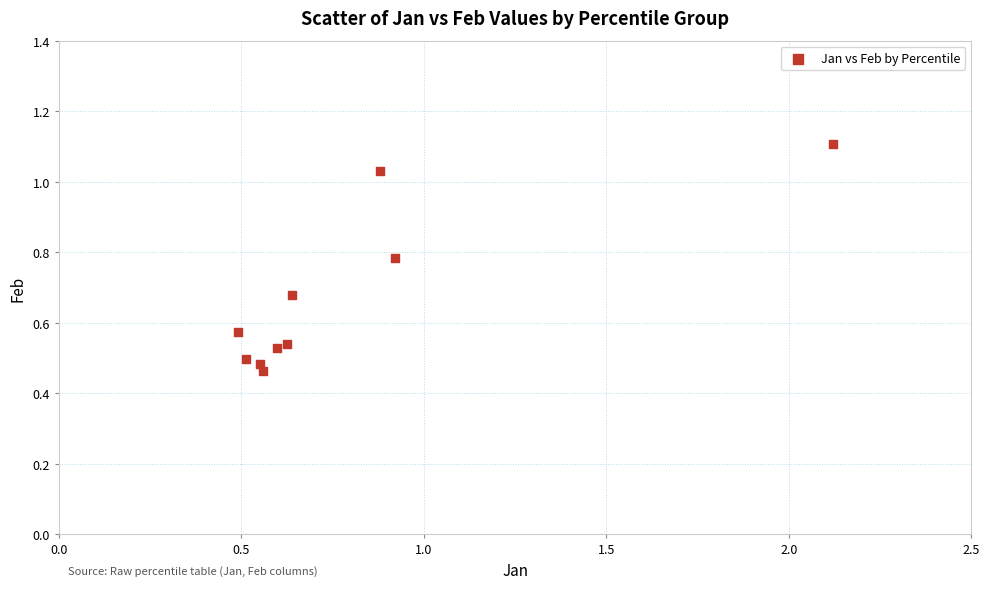

What is the range of X values (max minus min)?

1.6